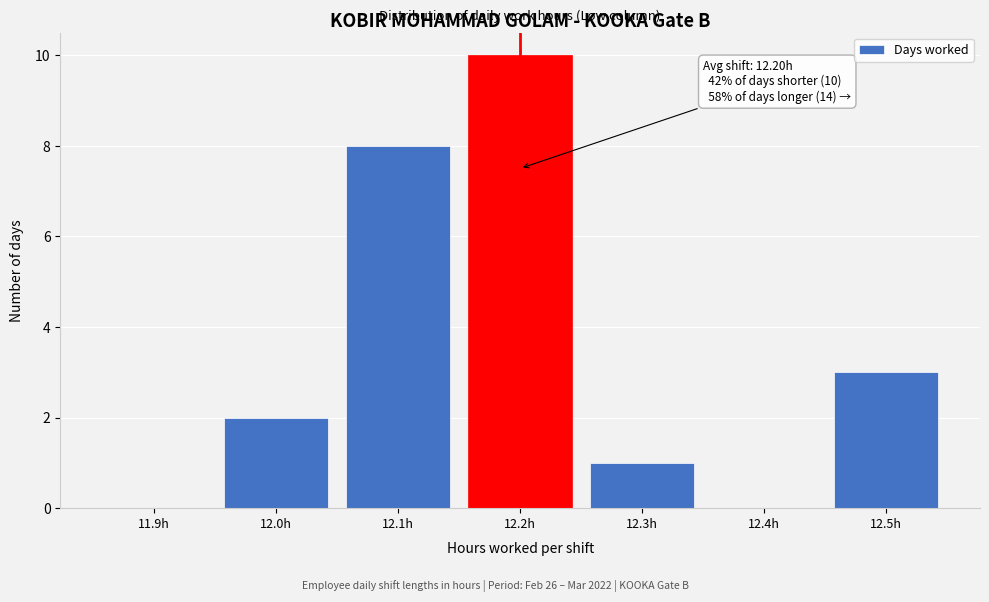

Reading left to right, list all the values displayed in this chart.

11.9h=0	12.0h=2	12.1h=8	12.2h=10	12.3h=1	12.4h=0	12.5h=3